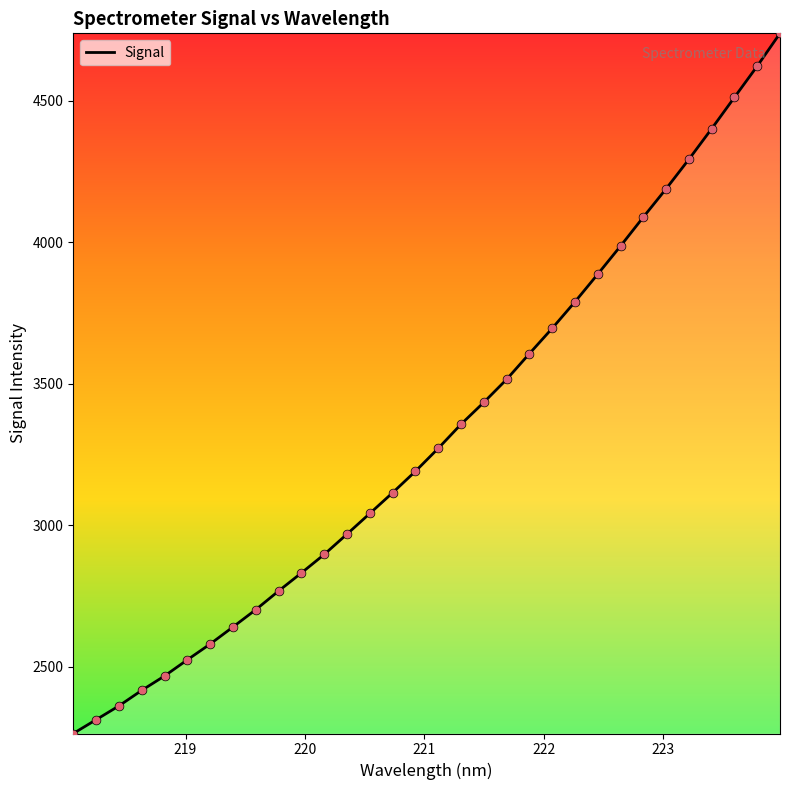

What is the difference between the maximum and minimum values?

2473.8